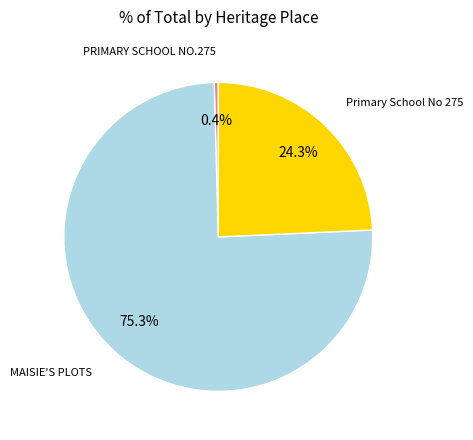

Which has a higher value, MAISIE'S PLOTS or Primary School No 275?

MAISIE'S PLOTS